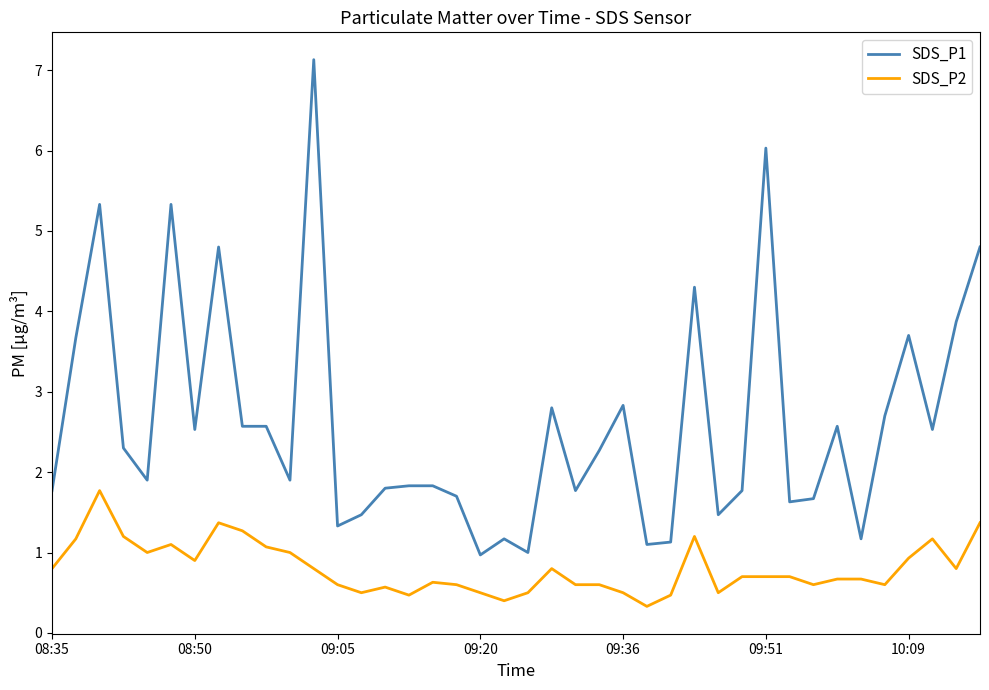

True or false: SDS_P2 and SDS_P1 intersect in this chart.

False